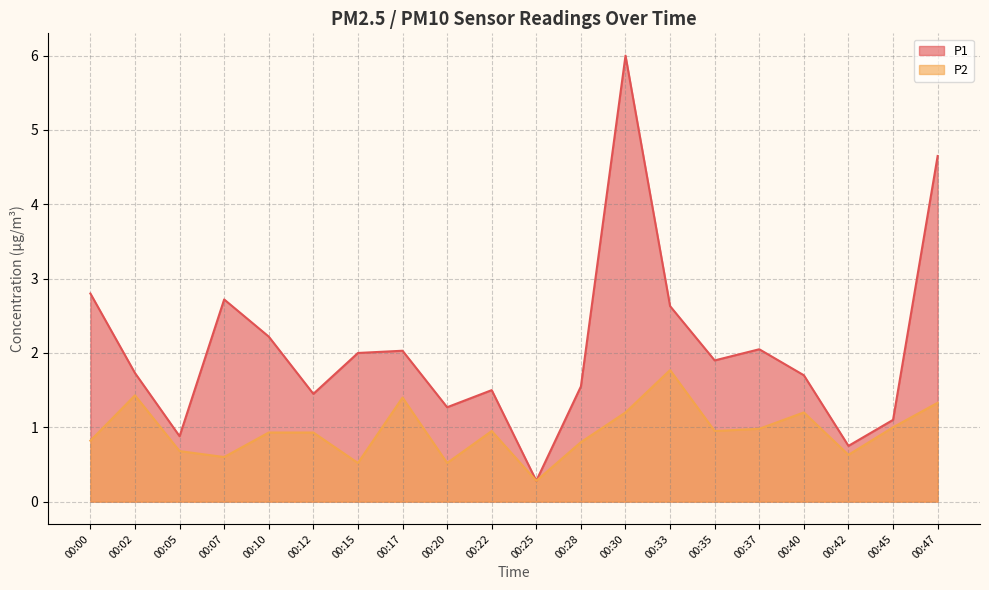

Which series changed the most between 00:00 and 00:33?

P2 line